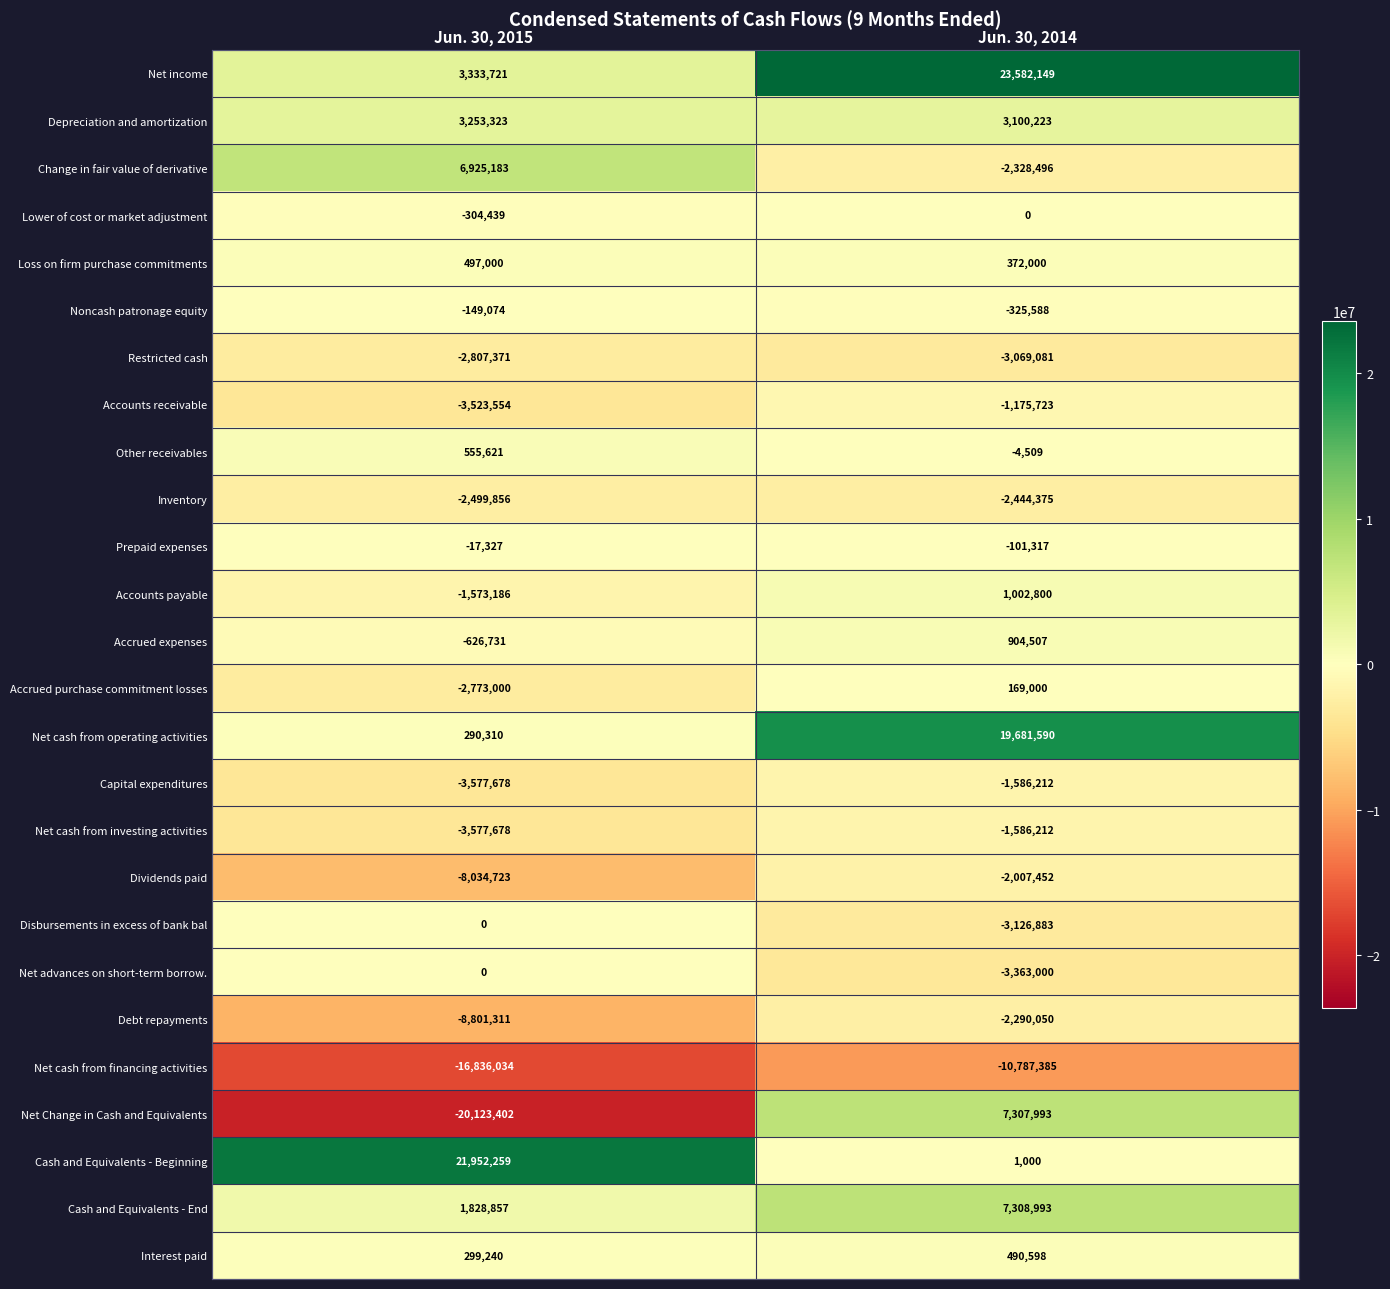

Which series has the largest total across all categories?

Net income